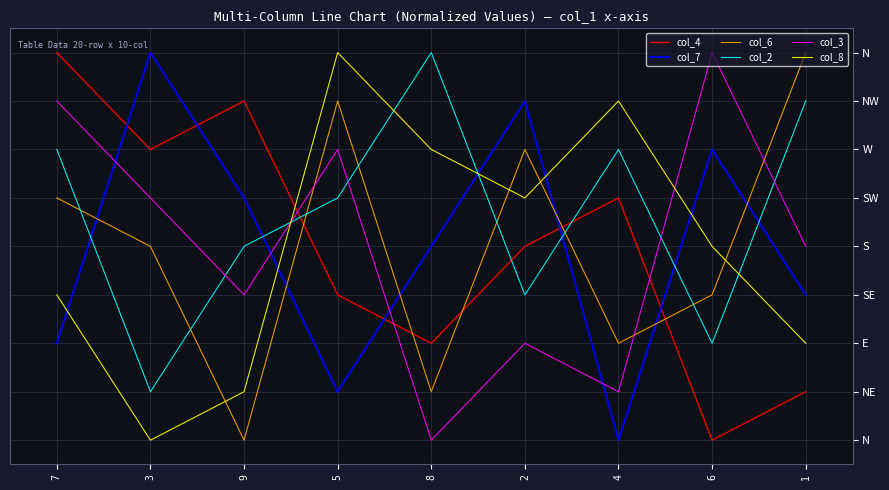

Where does the col_2 series first go above 6?

7